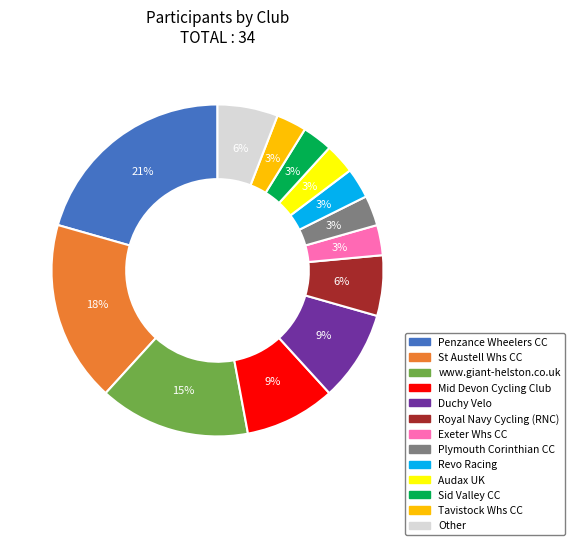

How many slices are in this pie chart?

13